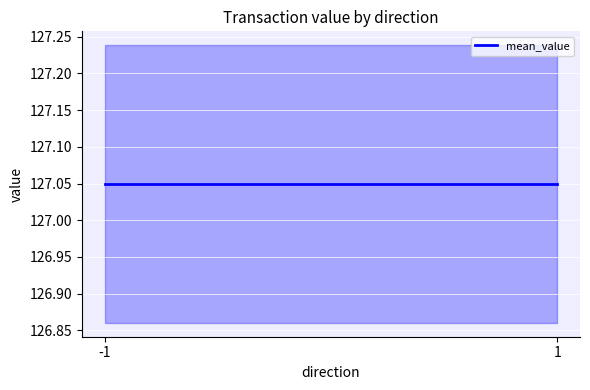

Is it true that value equals 57.4 at -1?

False